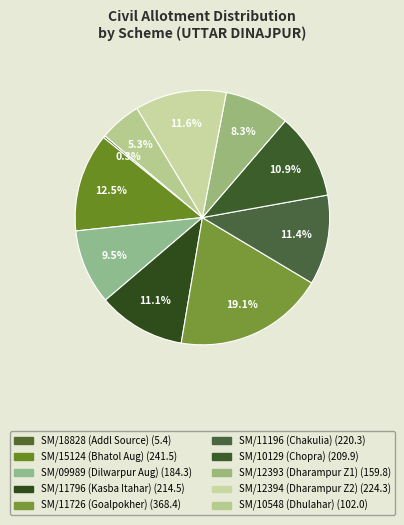

How many slices are in this pie chart?

10